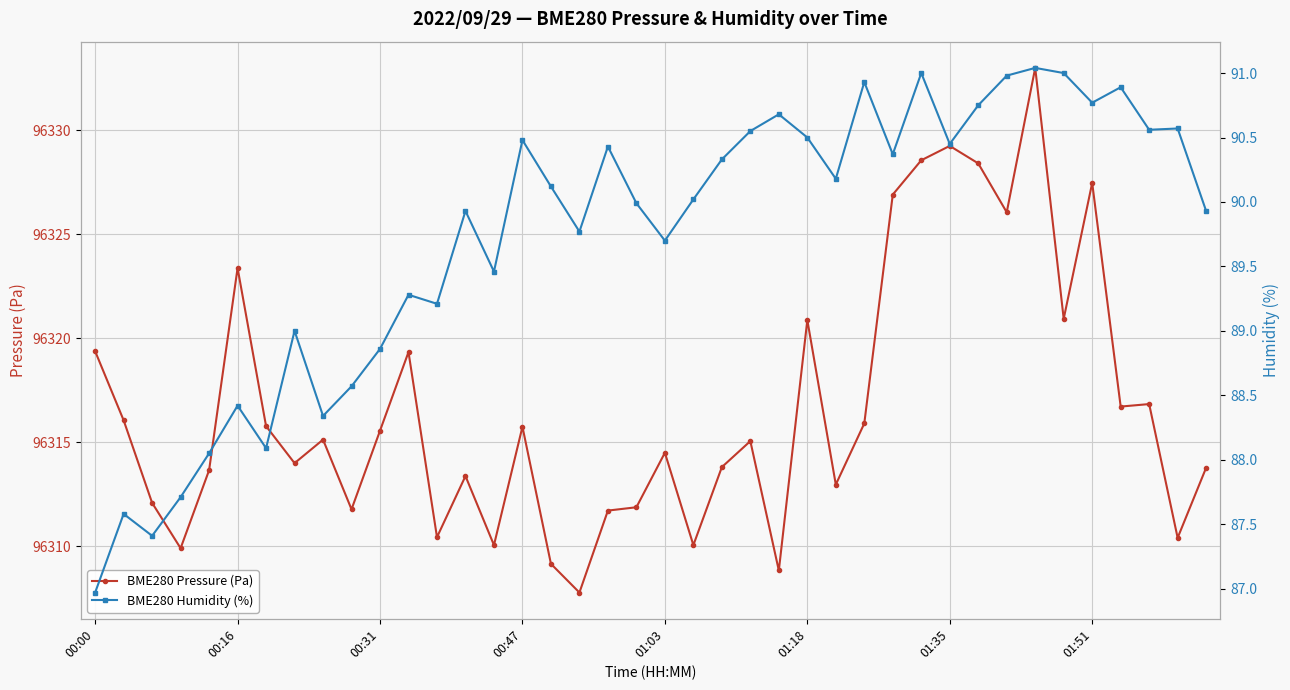

The BME280 Pressure (Pa) series shows 37119.7 at 01:51. True or false?

False